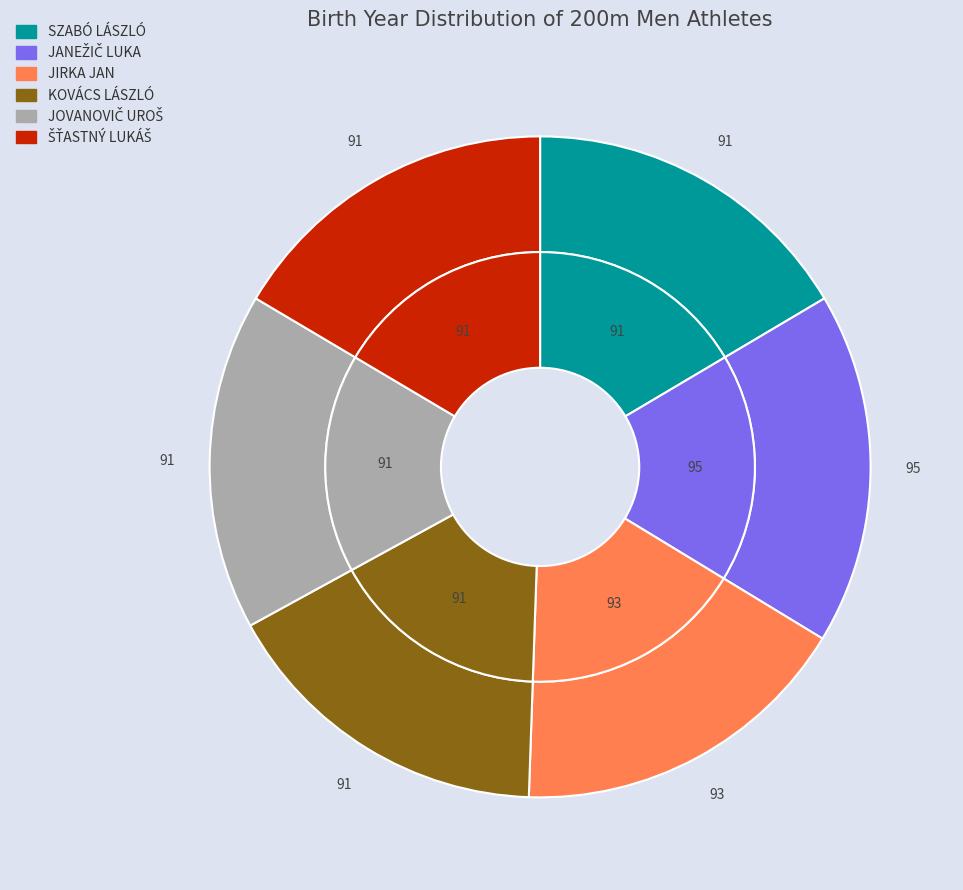

True or false: JIRKA JAN accounts for 17% of the total.

True